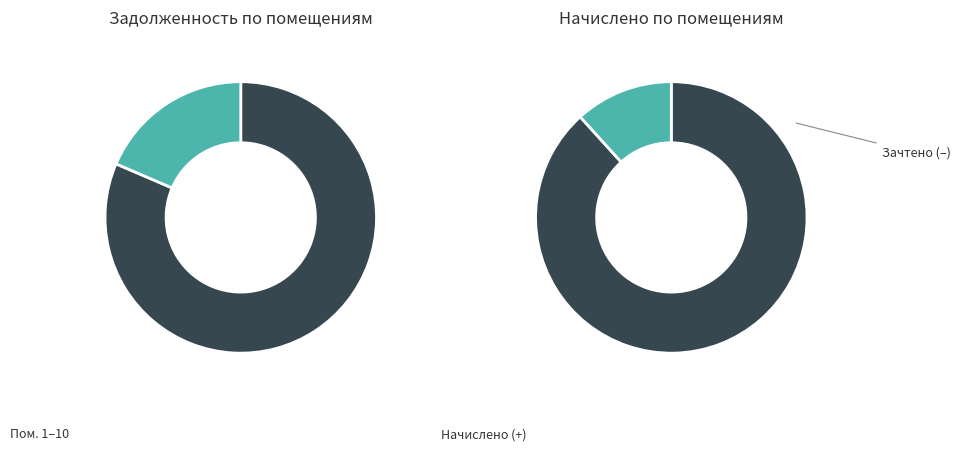

True or false: 9 accounts for 1% of the total.

False